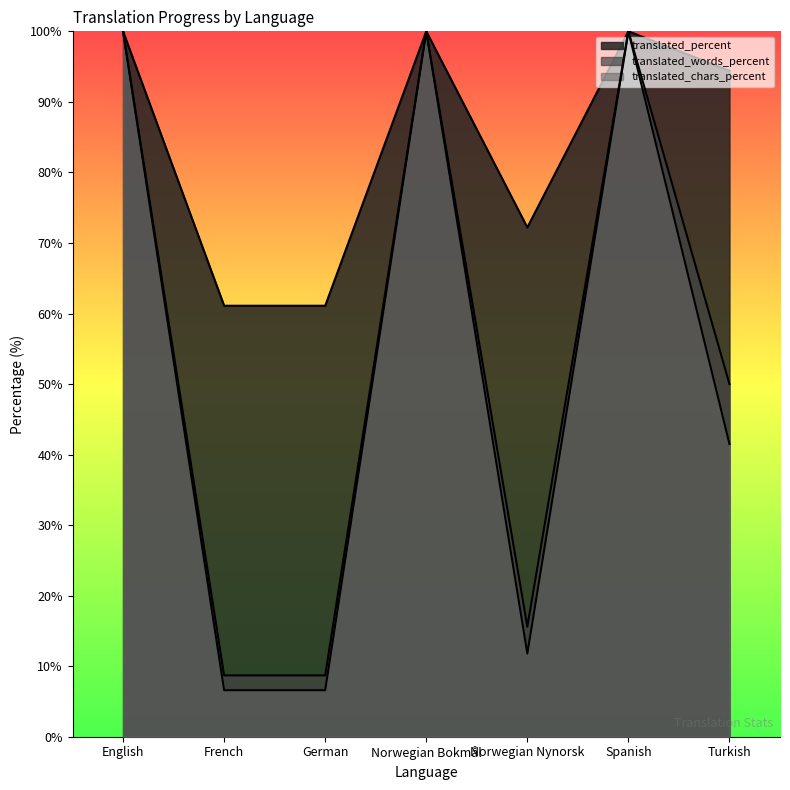

What are all the series names shown in the legend?

translated_percent, translated_words_percent, translated_chars_percent